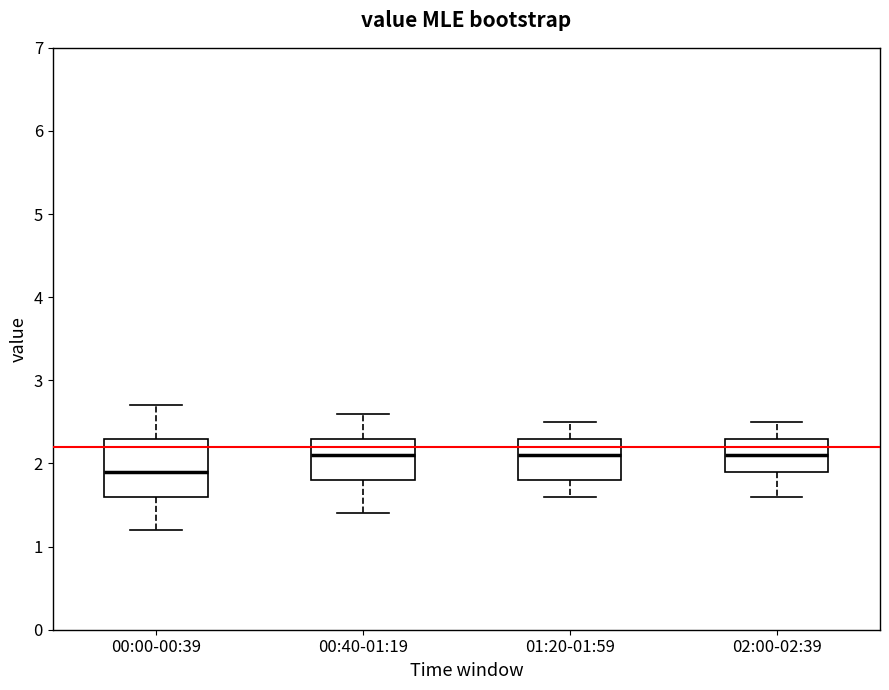

Where does the median line of the box for 00:40-01:19 sit on the y-axis? The values are not printed on the chart, so give them approximately, as read against the axis.

2.1